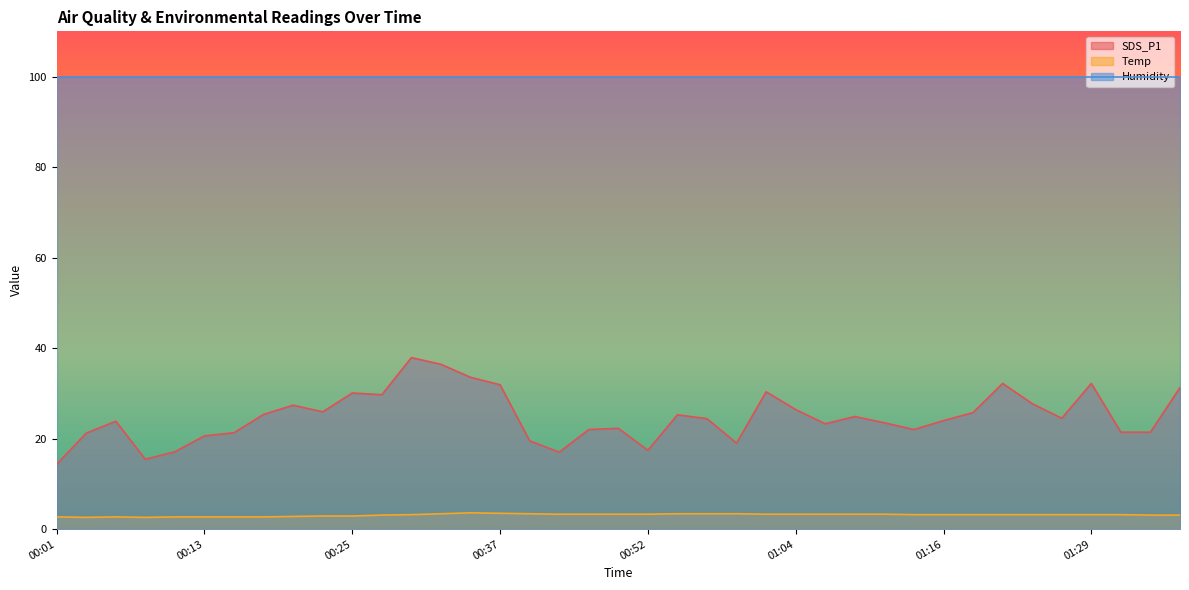

True or false: SDS_P1 and Temp intersect in this chart.

False